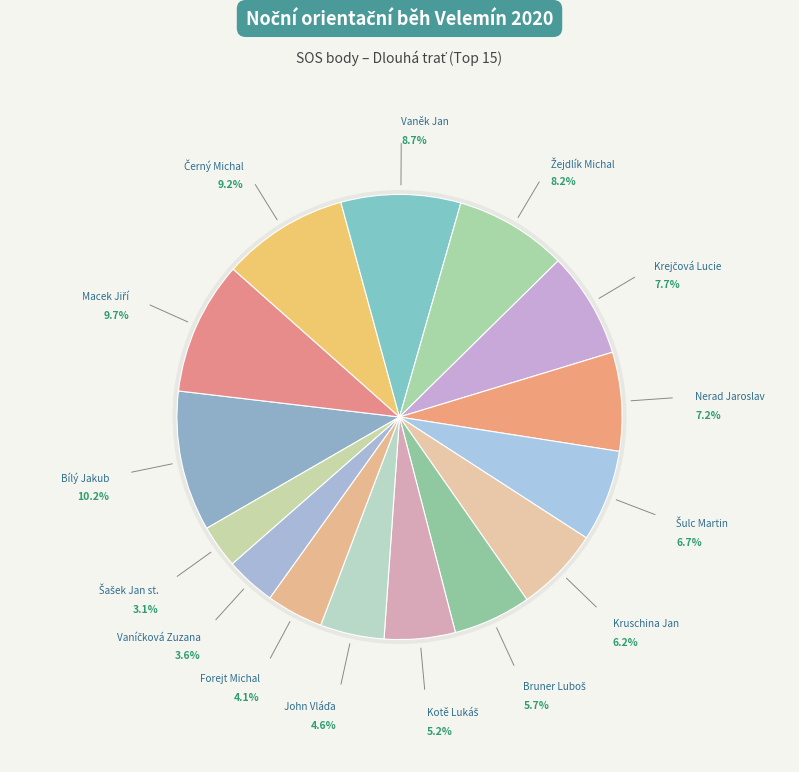

What percentage is the Kruschina Jan slice, to the nearest percent?

6%